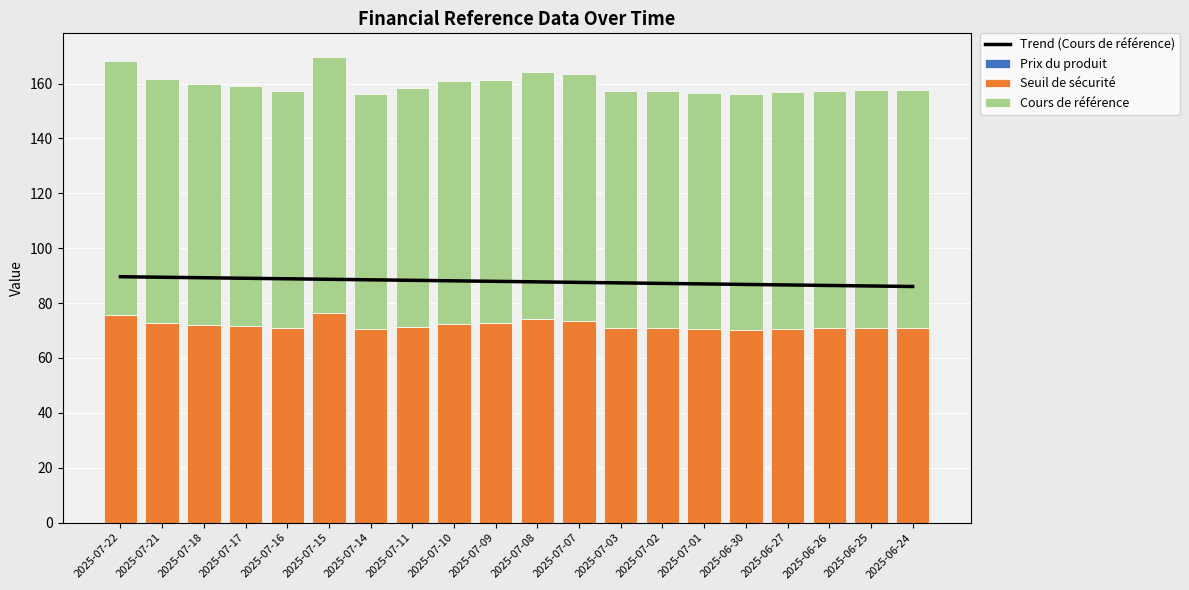

How many distinct data groups are displayed?

4